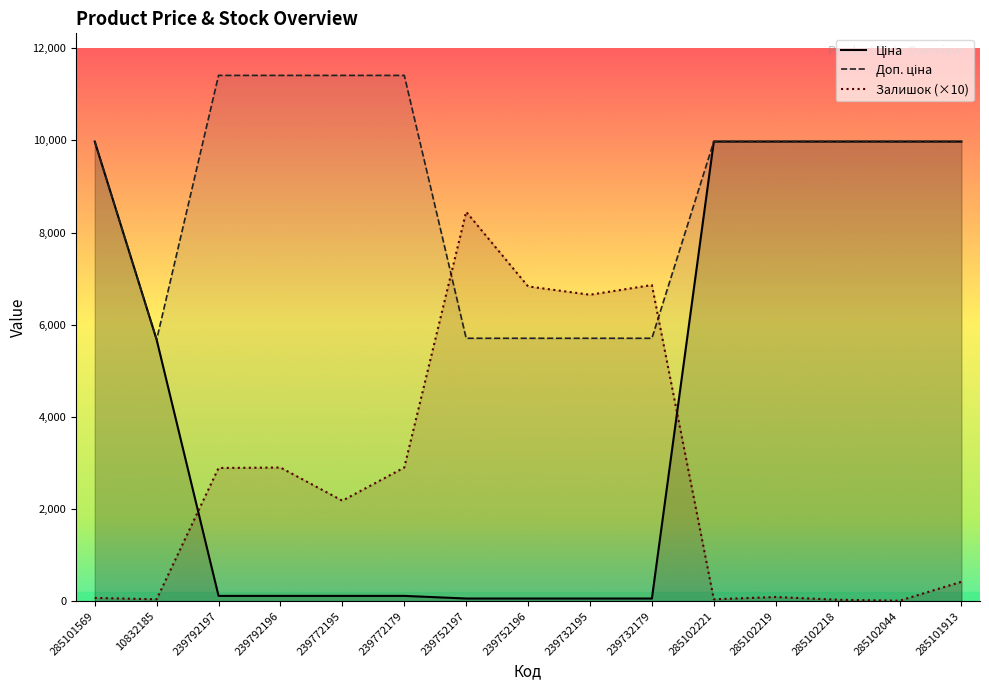

Which category has the highest value in the Ціна series?

285101569